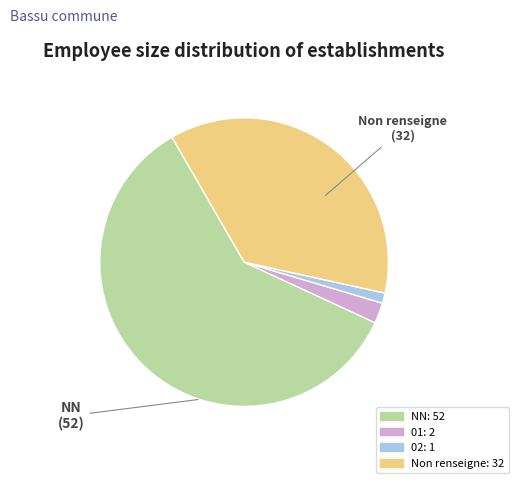

Is there a majority slice in this chart?

Yes